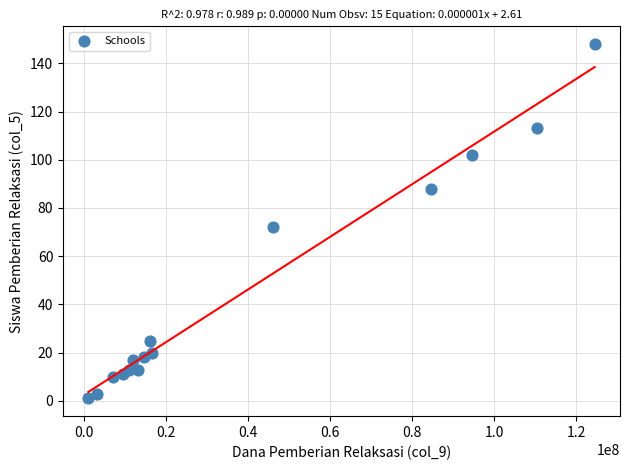

What is the range of Y values (max minus min)?

147